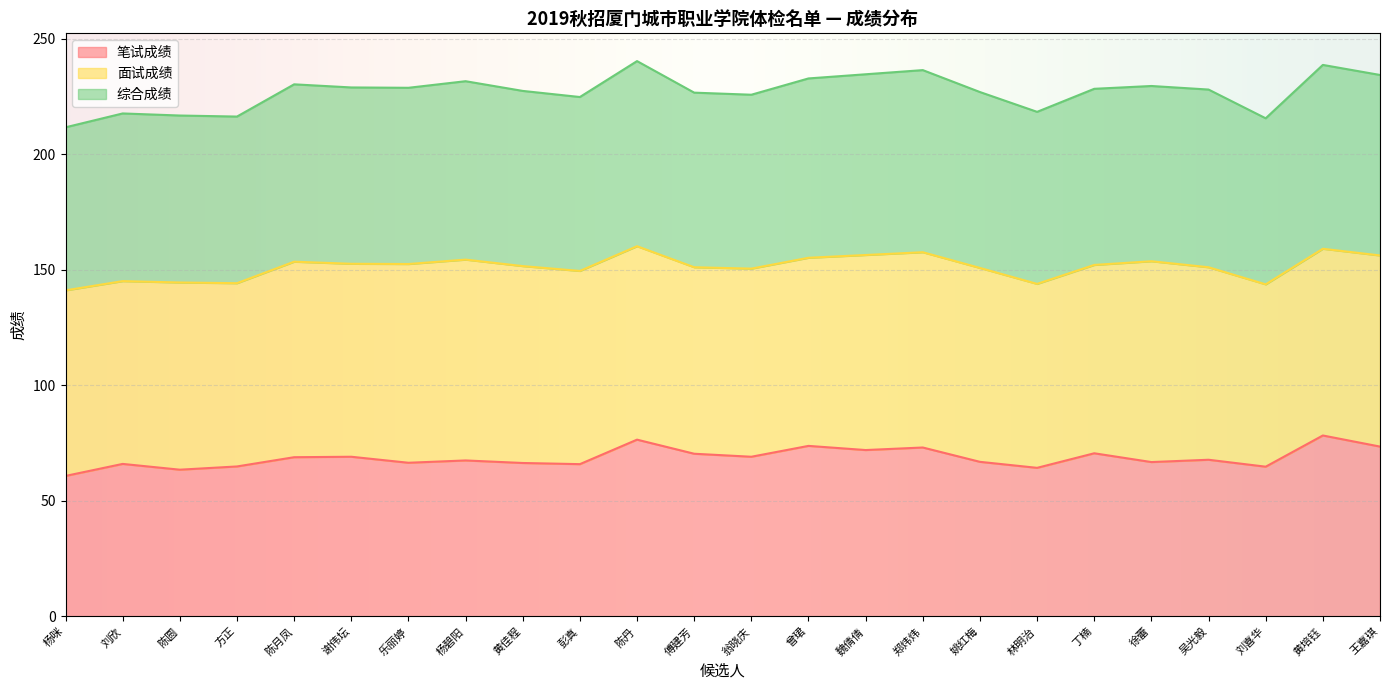

What is the highest value of the 笔试成绩 series?

78.3